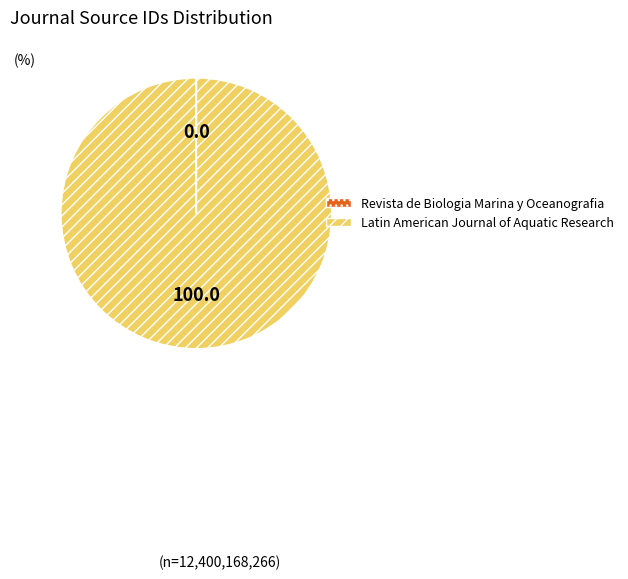

Which slice represents more than half of the pie?

Latin American Journal of Aquatic Research